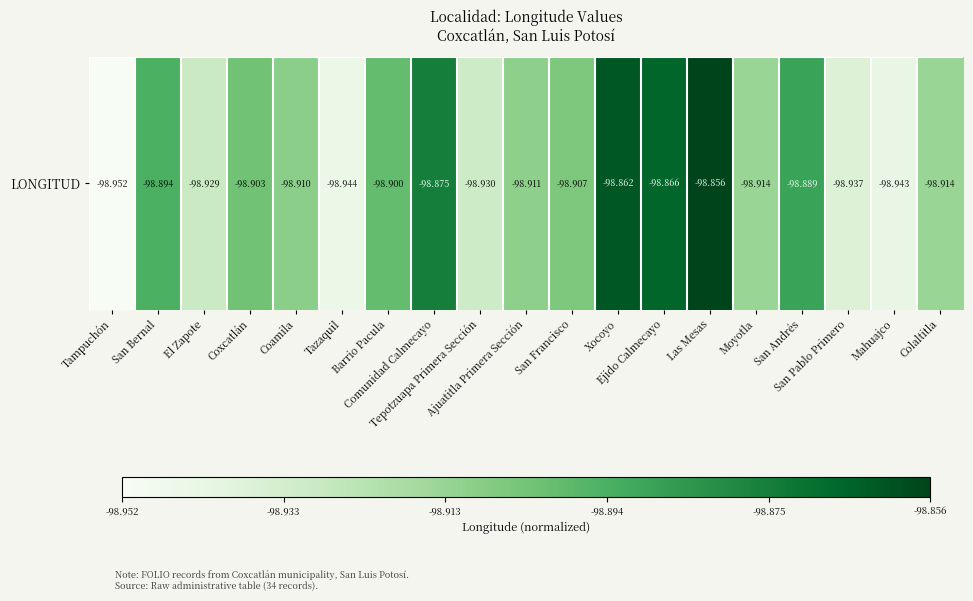

What is the difference between the maximum and minimum values?

1.0